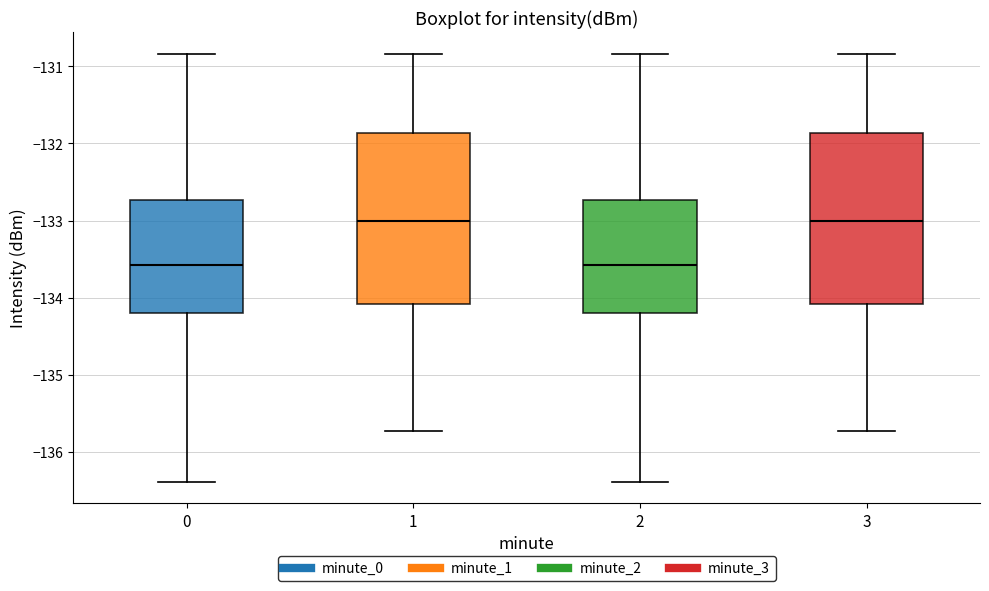

Where is the upper edge of the box at x = 3 on the y-axis? The values are not printed on the chart, so give them approximately, as read against the axis.

-131.9